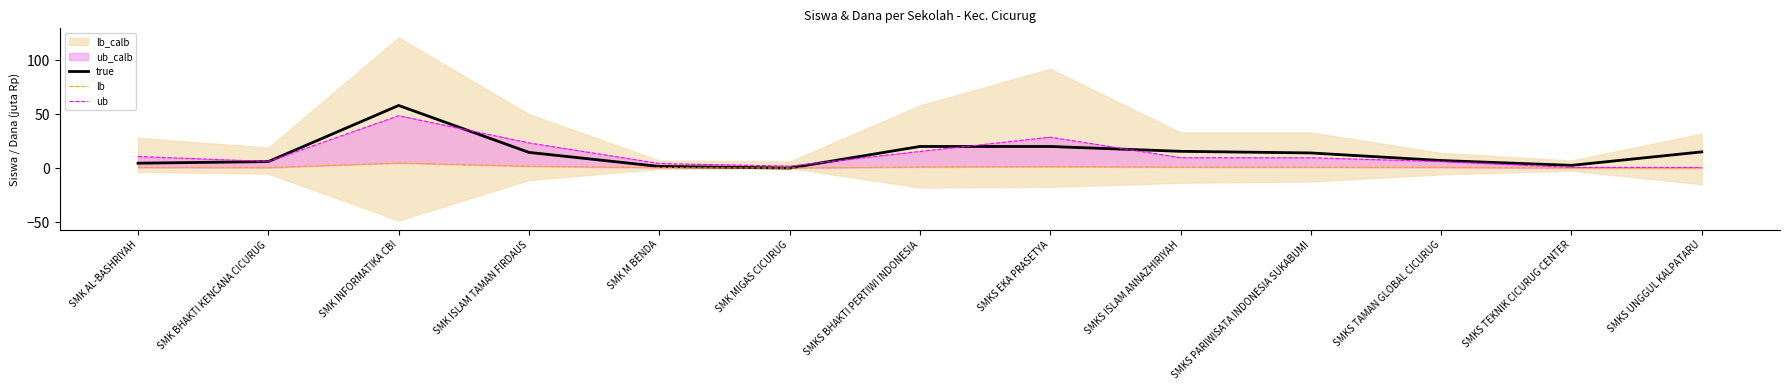

Does the chart display data point markers on the line(s)?

No